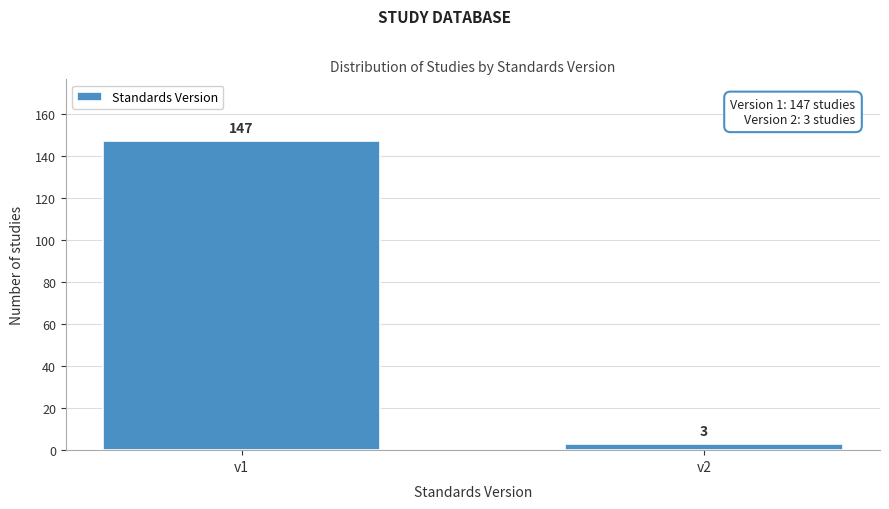

Reading left to right, list all the values displayed in this chart.

v1=147	v2=3